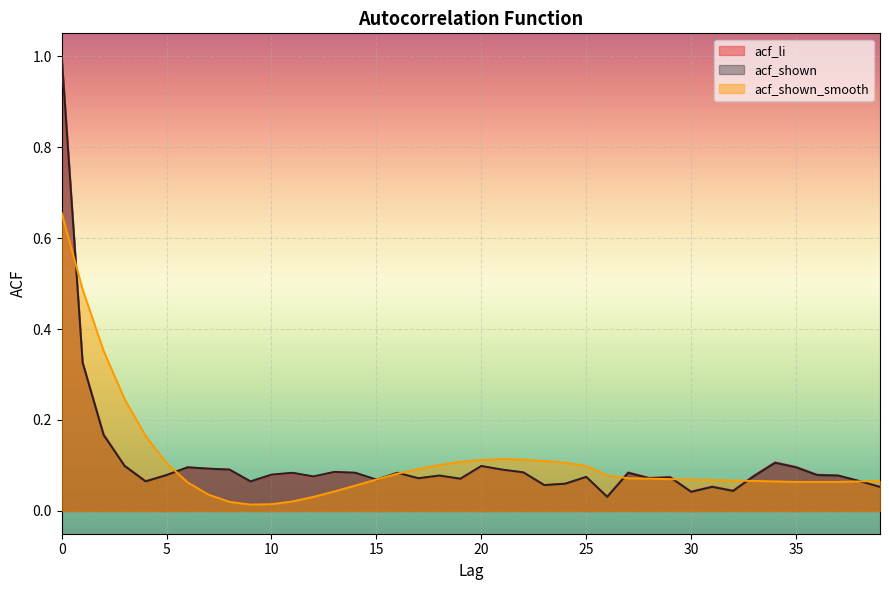

Reading left to right, extract all data points from this chart.

acf_li: 0=1.0	1=0.3	2=0.2	3=0.1	4=0.1	5=0.1	6=0.1	7=0.1	8=0.1	9=0.1	10=0.1	11=0.1	12=0.1	13=0.1	14=0.1	15=0.1	16=0.1	17=0.1	18=0.1	19=0.1	20=0.1	21=0.1	22=0.1	23=0.1	24=0.1	25=0.1	26=0.0	27=0.1	28=0.1	29=0.1	30=0.0	31=0.1	32=0.0	33=0.1	34=0.1	35=0.1	36=0.1	37=0.1	38=0.1	39=0.1
acf_shown: 0=1.0	1=0.3	2=0.2	3=0.1	4=0.1	5=0.1	6=0.1	7=0.1	8=0.1	9=0.1	10=0.1	11=0.1	12=0.1	13=0.1	14=0.1	15=0.1	16=0.1	17=0.1	18=0.1	19=0.1	20=0.1	21=0.1	22=0.1	23=0.1	24=0.1	25=0.1	26=0.0	27=0.1	28=0.1	29=0.1	30=0.0	31=0.1	32=0.0	33=0.1	34=0.1	35=0.1	36=0.1	37=0.1	38=0.1	39=0.1
acf_shown_smooth: 0=0.7	1=0.5	2=0.4	3=0.2	4=0.2	5=0.1	6=0.1	7=0.0	8=0.0	9=0.0	10=0.0	11=0.0	12=0.0	13=0.0	14=0.1	15=0.1	16=0.1	17=0.1	18=0.1	19=0.1	20=0.1	21=0.1	22=0.1	23=0.1	24=0.1	25=0.1	26=0.1	27=0.1	28=0.1	29=0.1	30=0.1	31=0.1	32=0.1	33=0.1	34=0.1	35=0.1	36=0.1	37=0.1	38=0.1	39=0.1